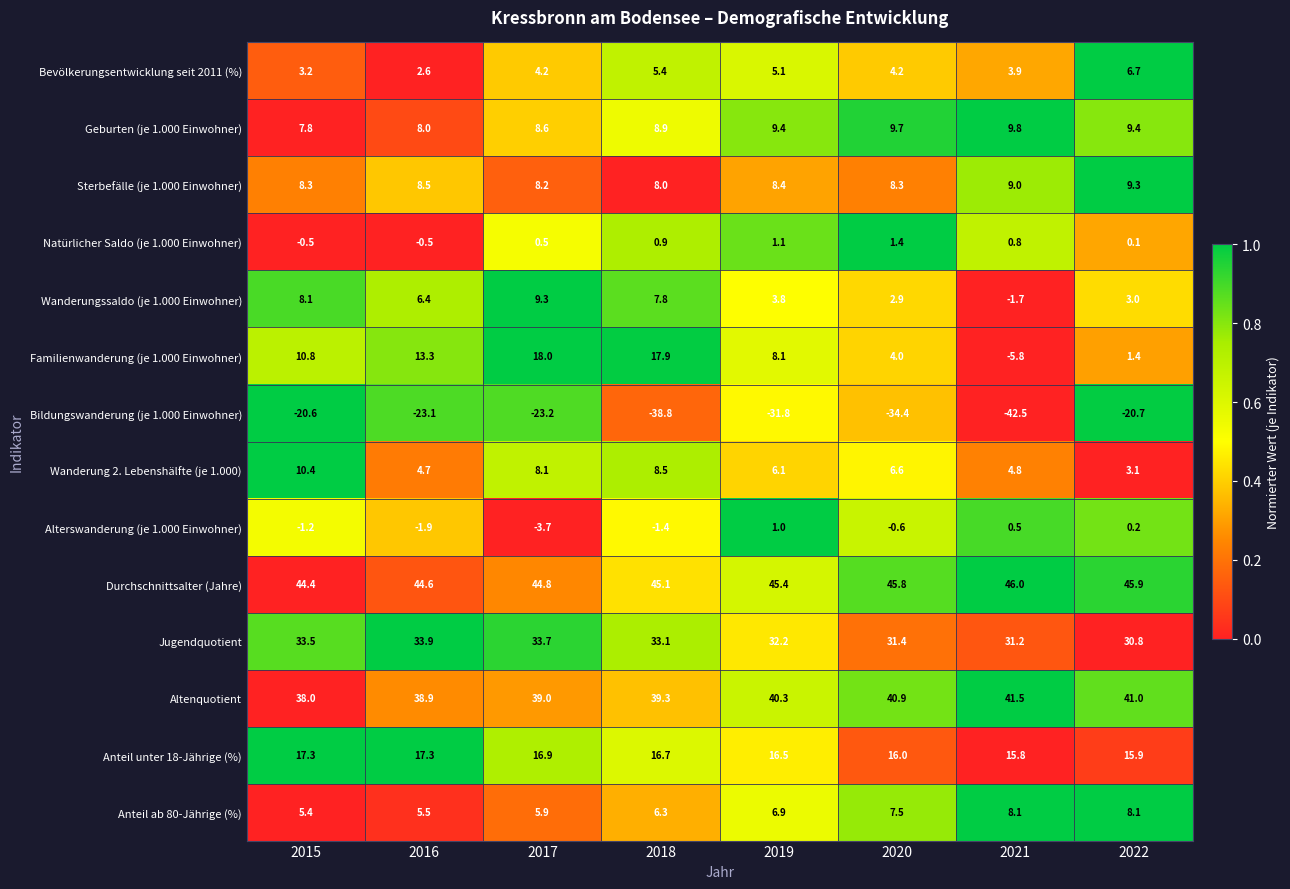

The value of Bevölkerungsentwicklung seit 2011 (%) at 2017 is 7.2. True or false?

False